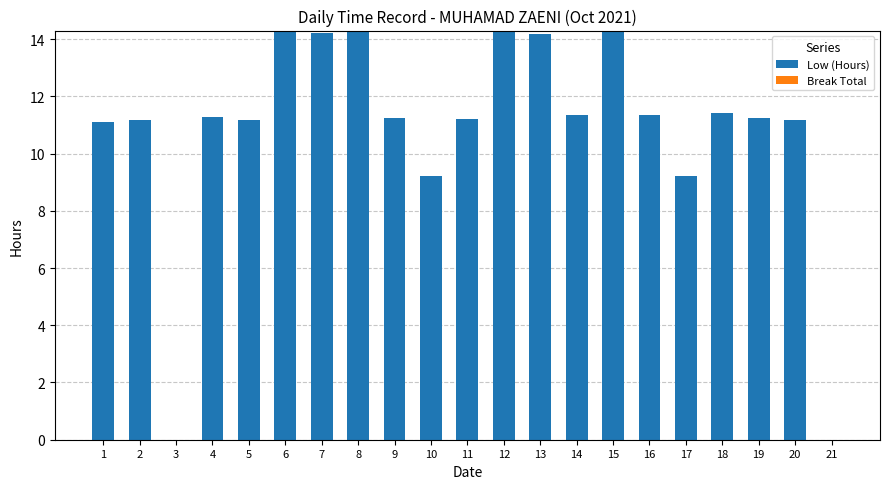

What is the ratio of the value at 18 to the value at 11?

1.0